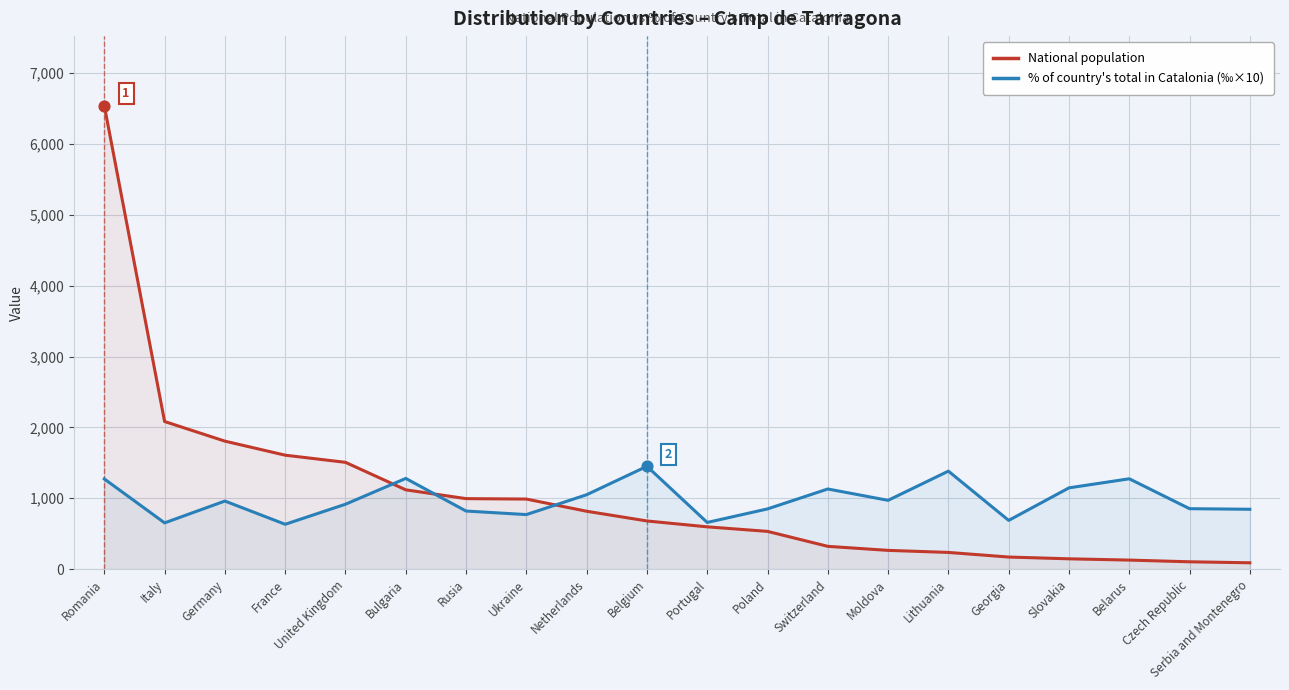

Which series contains the lowest Y value?

National population